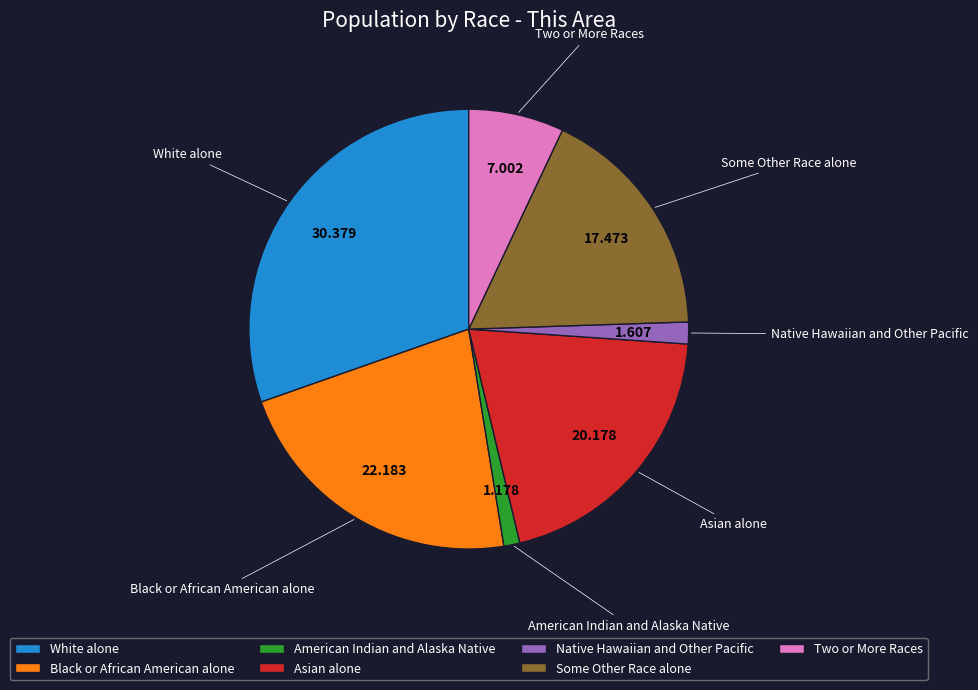

Is the sum of Black or African American alone and Some Other Race alone greater than half?

No